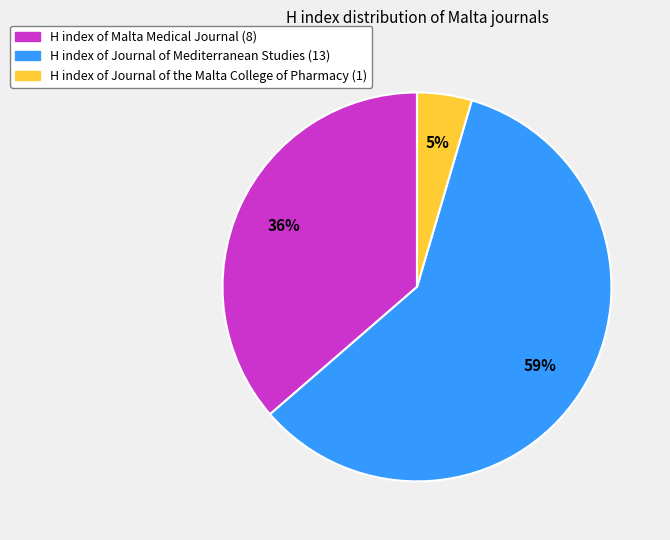

To the nearest percent, what is the average slice percentage?

33%